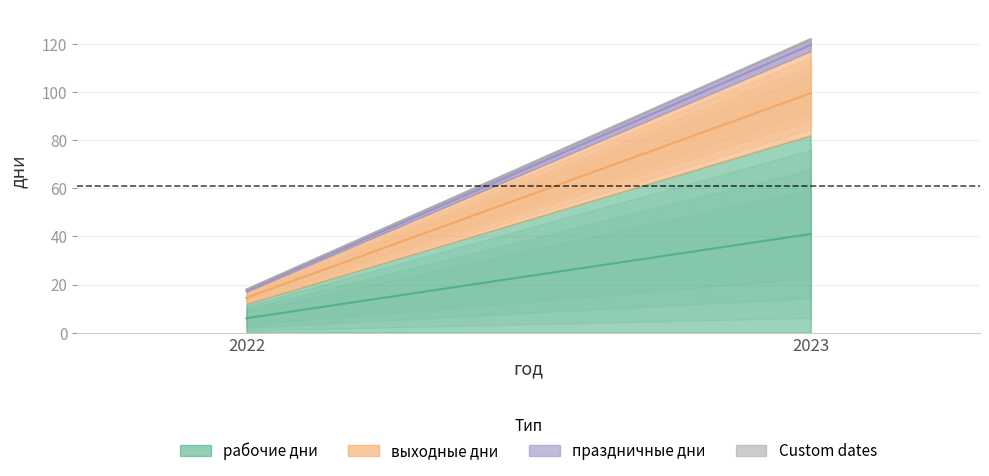

Count the number of data series in this chart.

4